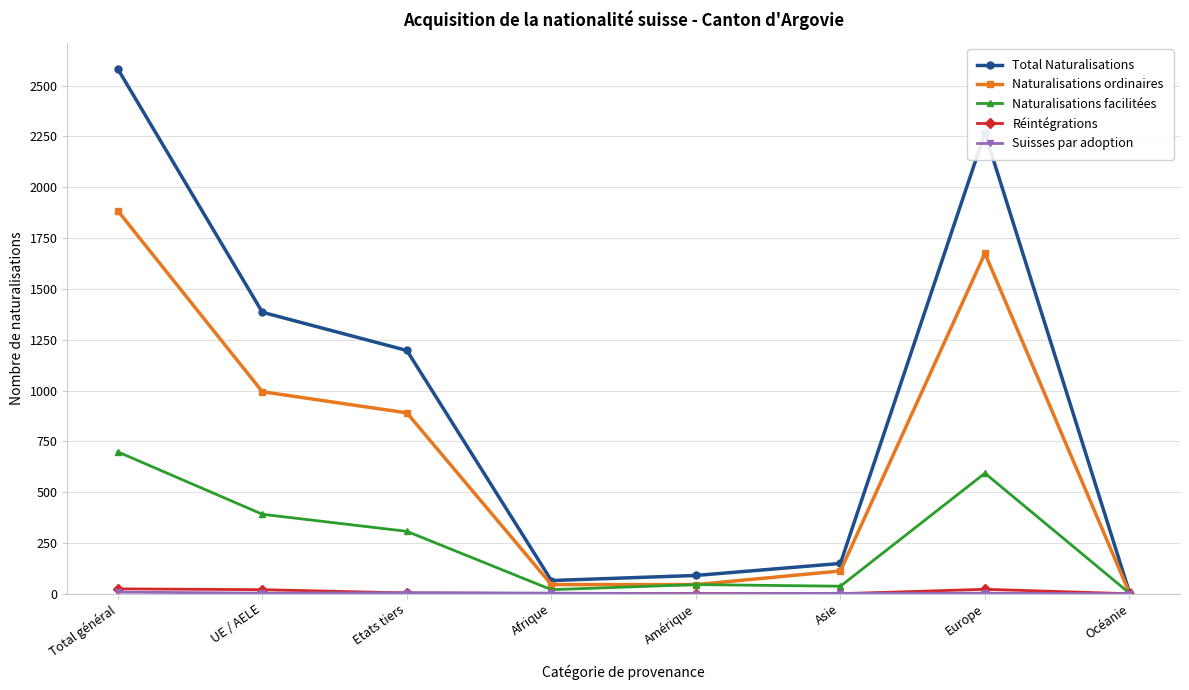

What is the approximate value of Naturalisations ordinaires at Total général, to the nearest 100?

1900